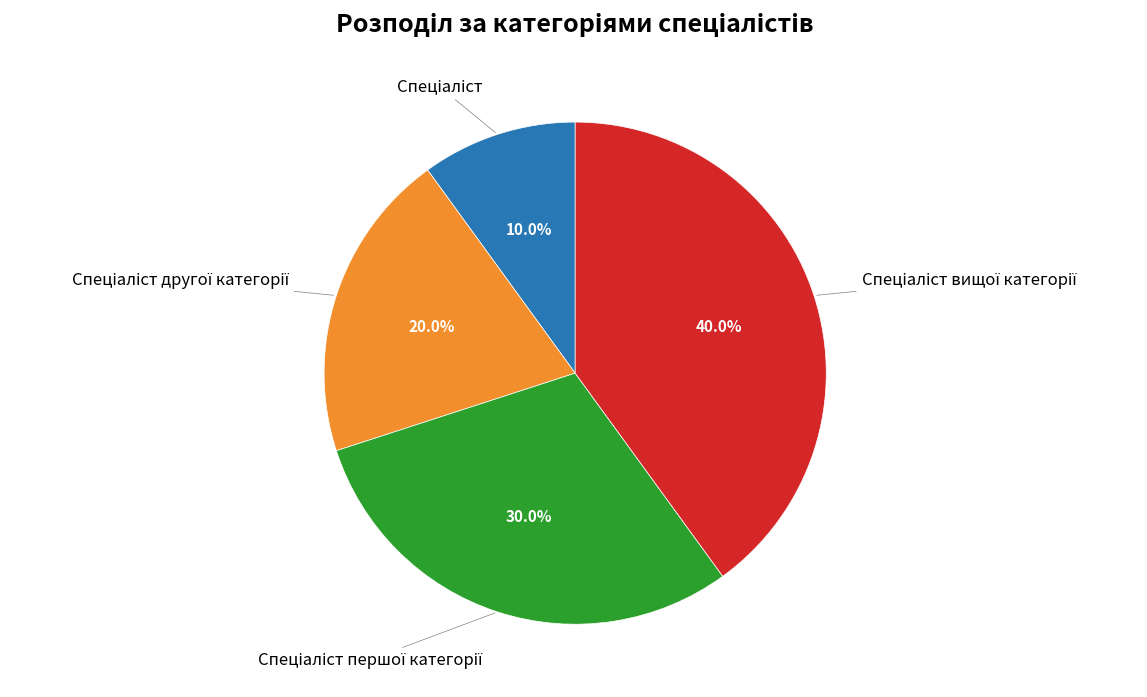

To the nearest percent, what is the difference between the largest and smallest slice percentages?

30%